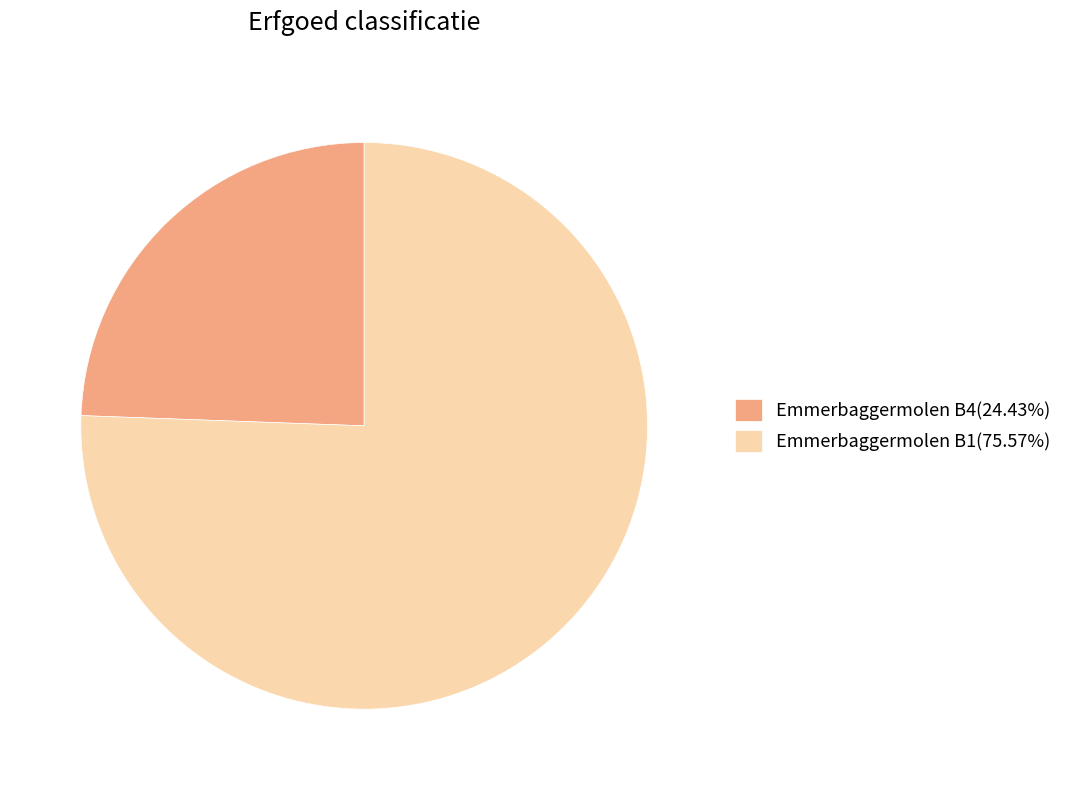

Does Emmerbaggermolen B1(75.57%) account for over 50% of the chart?

Yes